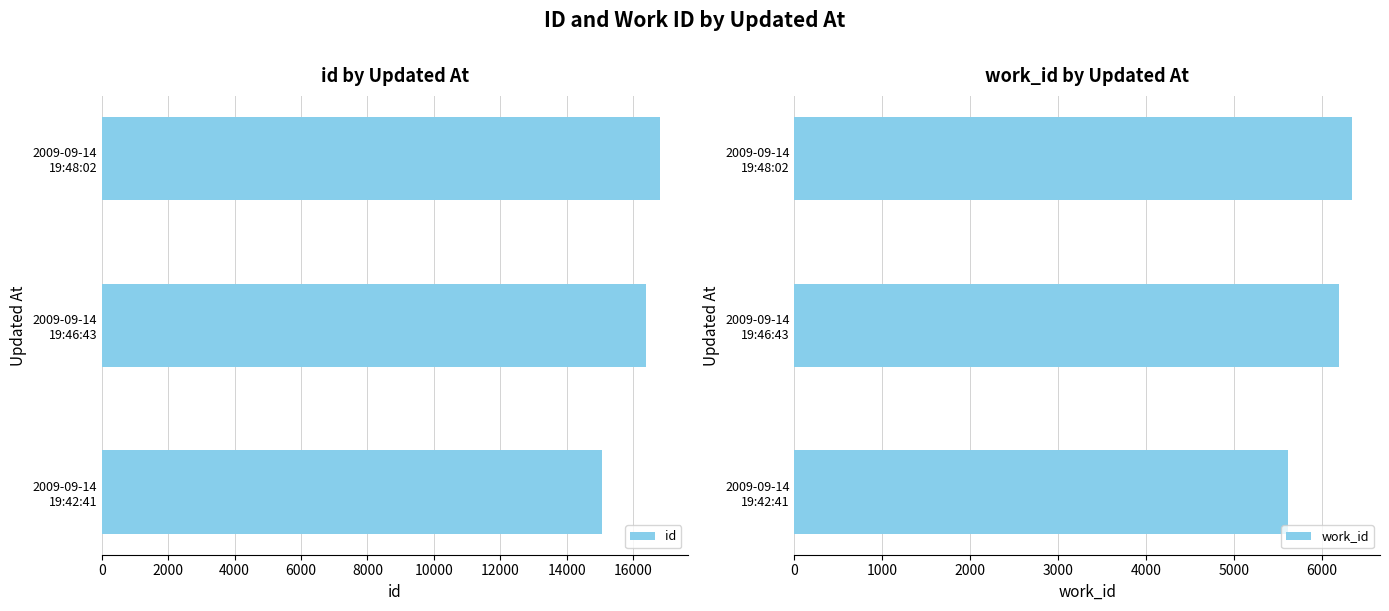

What is the value of the work_id bar at the 2nd from the left?

6196